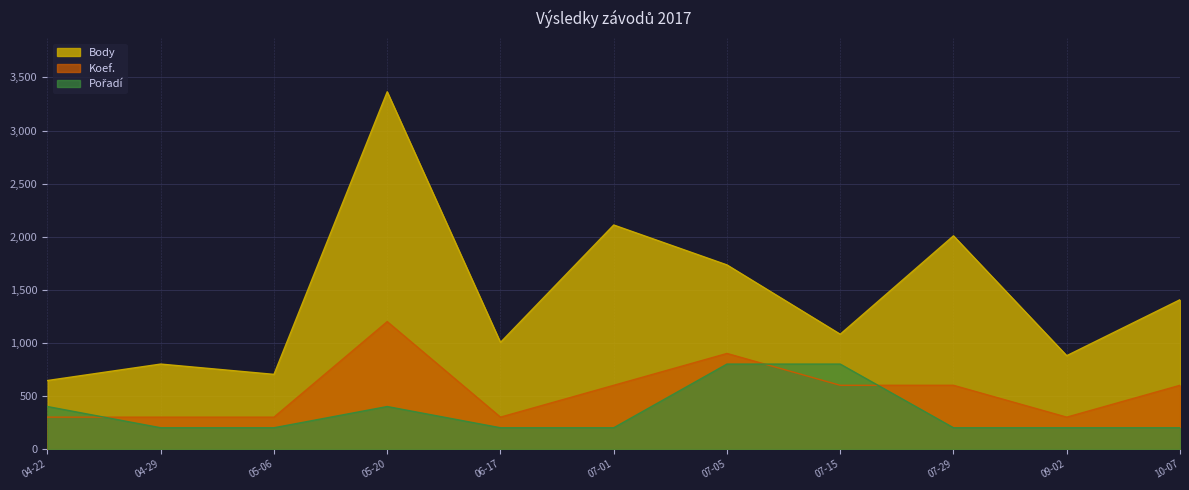

What is the minimum value shown in the chart?

200